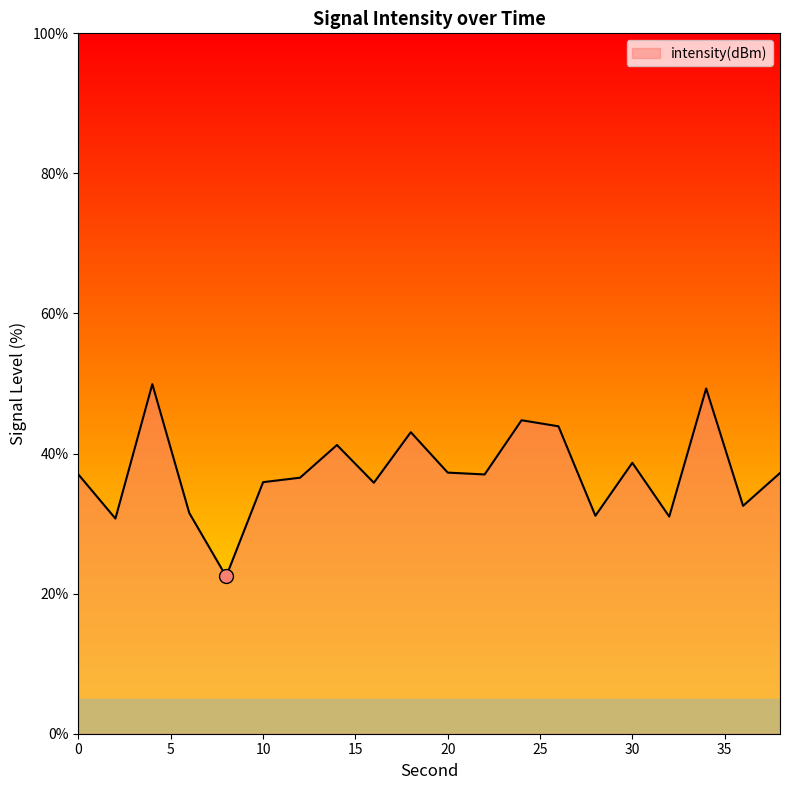

Count the number of data series in this chart.

1